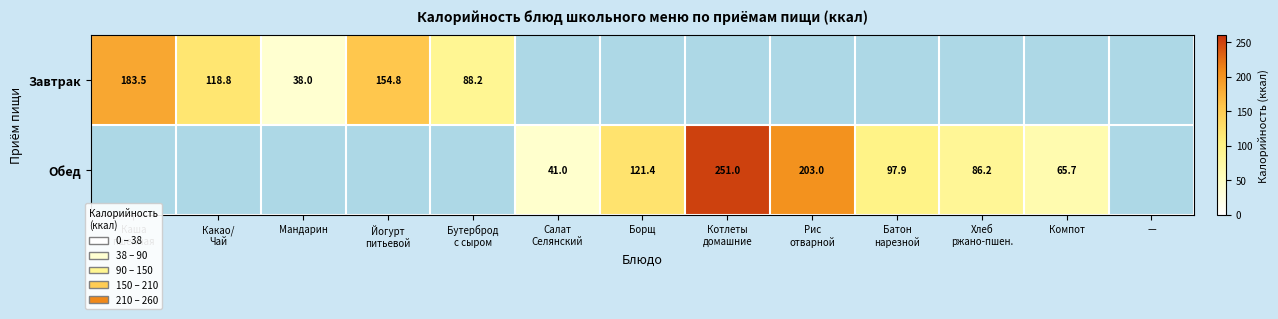

Which series has the largest range (max minus min)?

Обед